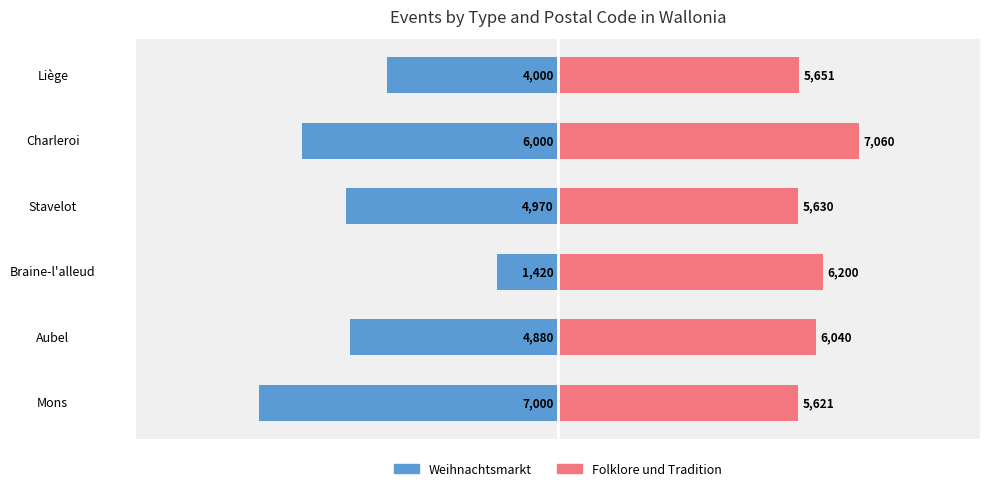

Read the Folklore und Tradition value at Mons, to the nearest 10.

5620